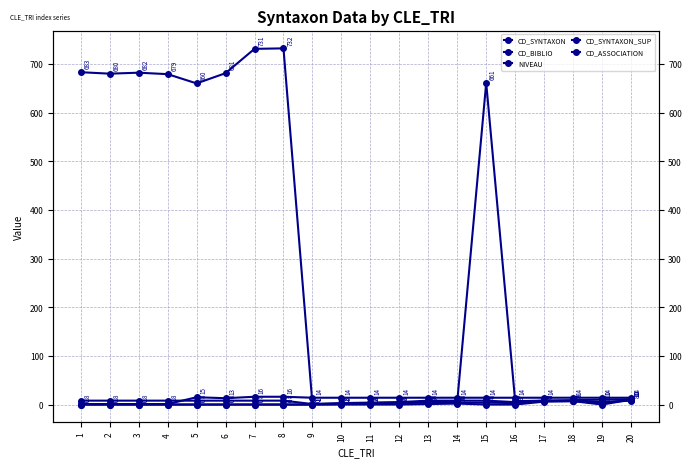

What value does the CD_SYNTAXON series have at 18?

9